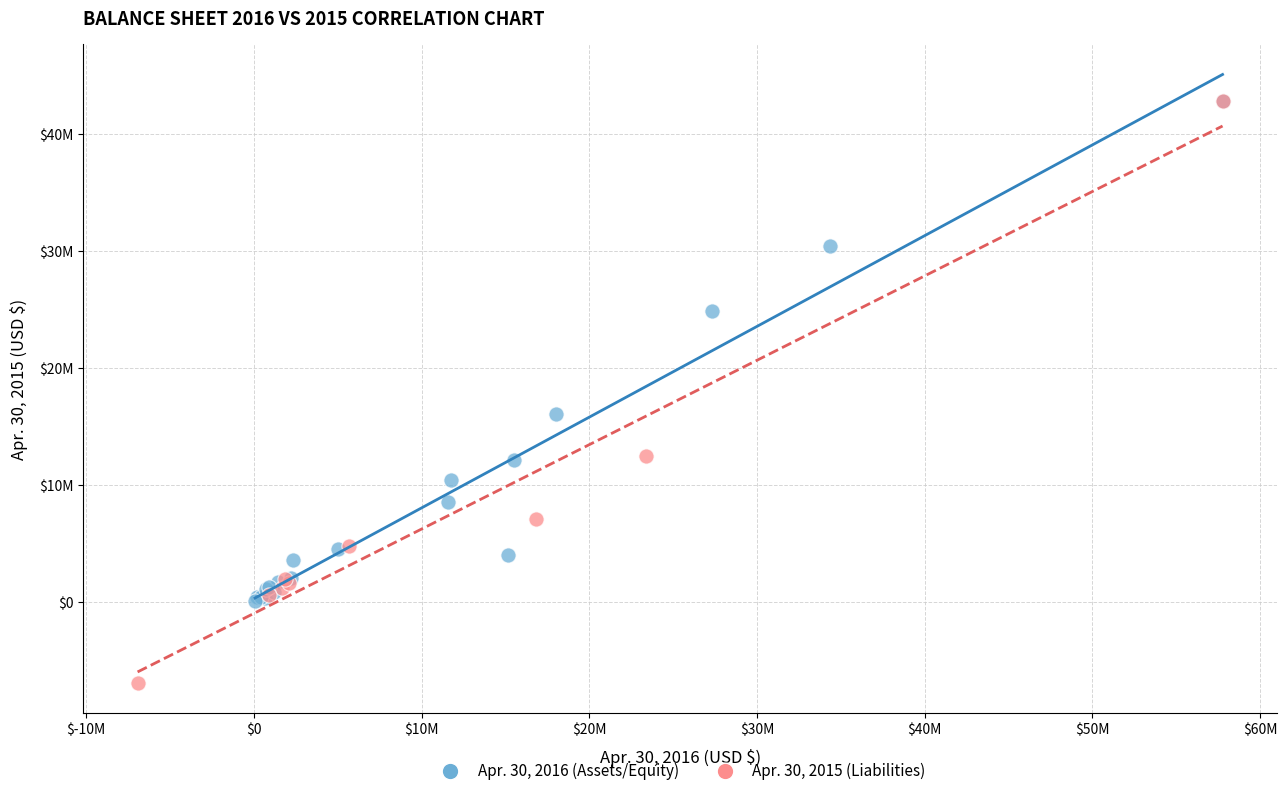

What are all the series names shown in the legend?

Apr. 30, 2016 (Assets/Equity), Apr. 30, 2015 (Liabilities)